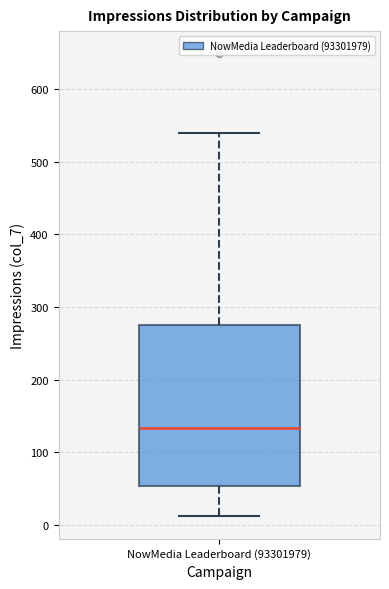

Read this box plot against the y-axis: the position of the median line, the range covered by the box, and the ends of both whiskers. The values are not printed on the chart, so give them approximately, as read against the axis.

median 130, box 50 to 280, whiskers 10 to 540